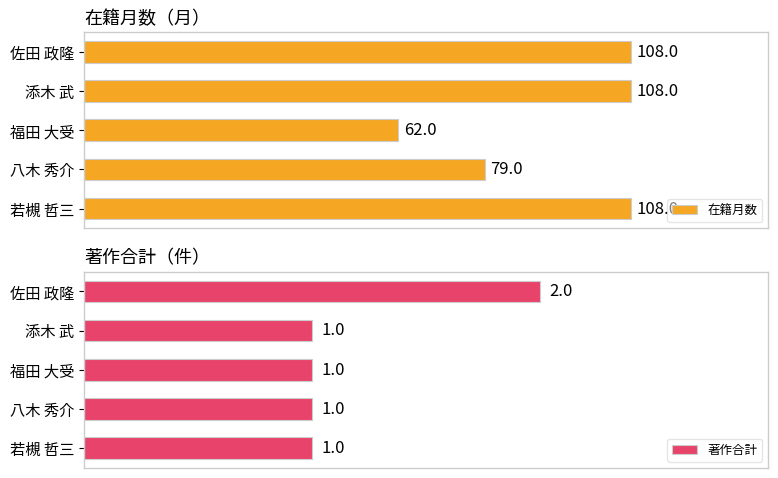

Are the bars horizontal?

Yes